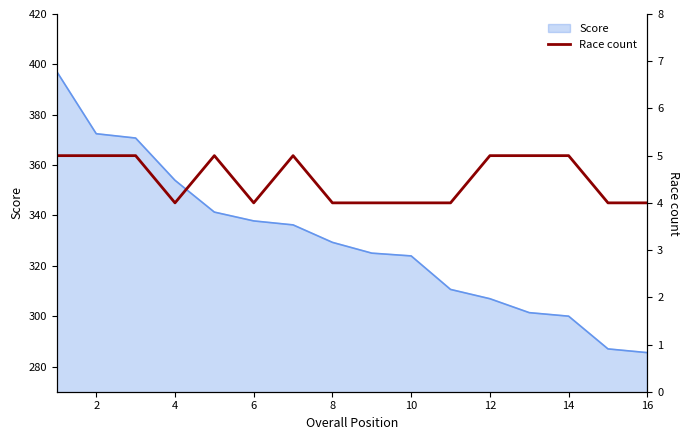

The value of Score at 4 is 354.0. True or false?

True